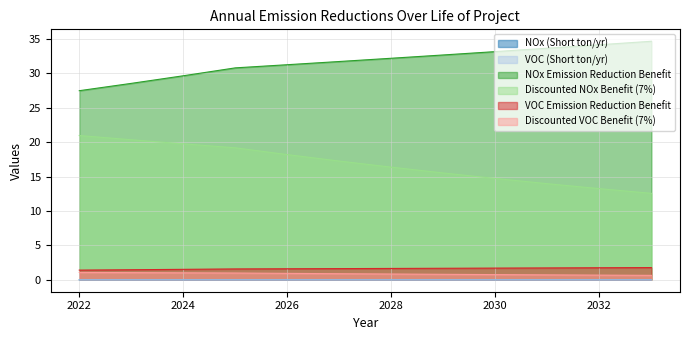

The value of NOx Emission Reduction Benefit at 2032 is 59.4. True or false?

False